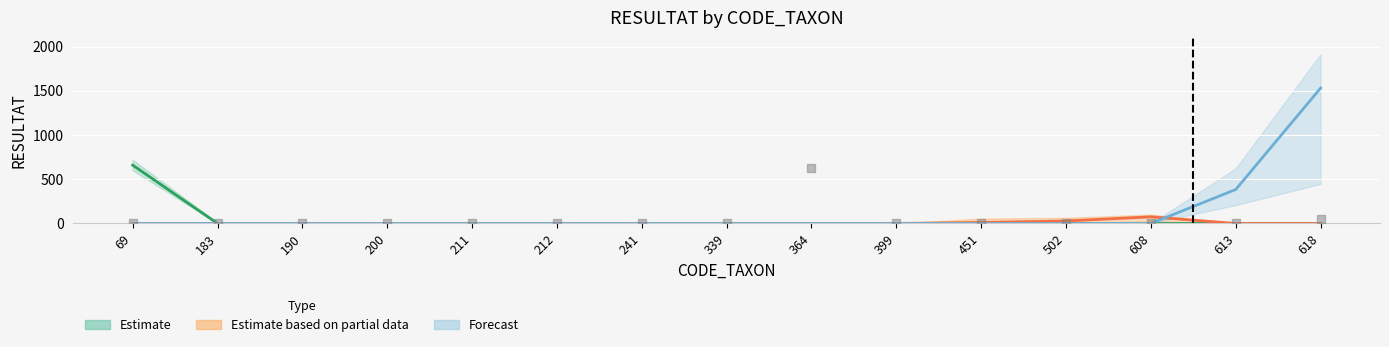

What are all the series names shown in the legend?

Estimate, Estimate based on partial data, Forecast